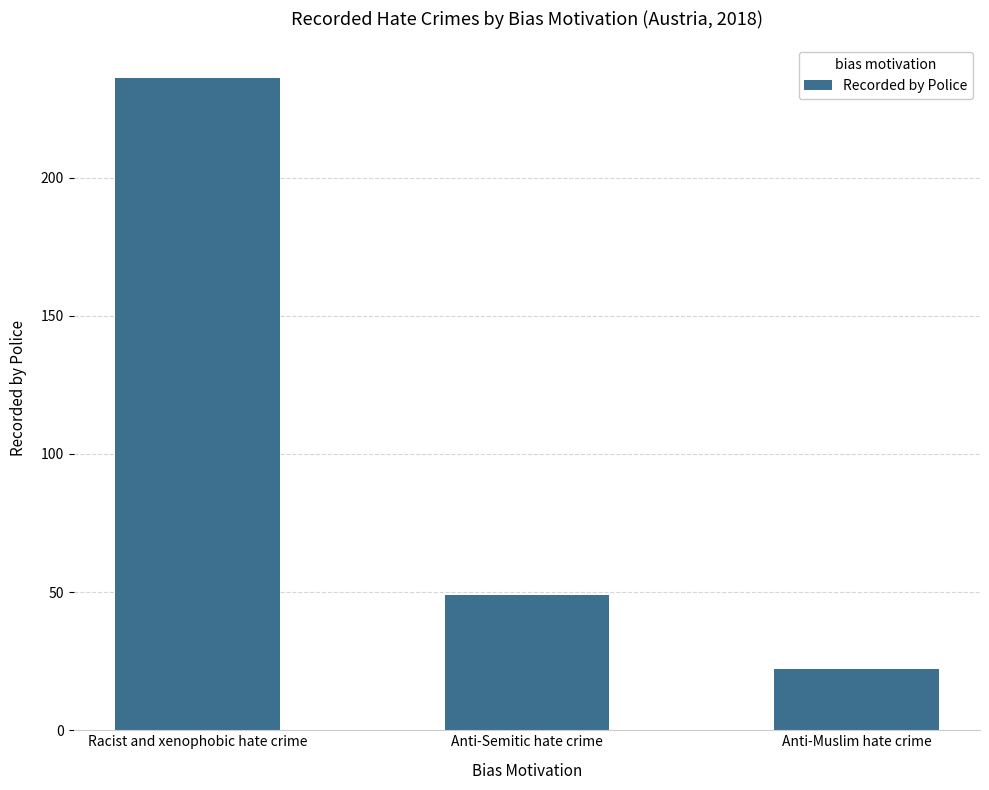

What is the label of the 2nd bar from the right?

Anti-Semitic hate crime